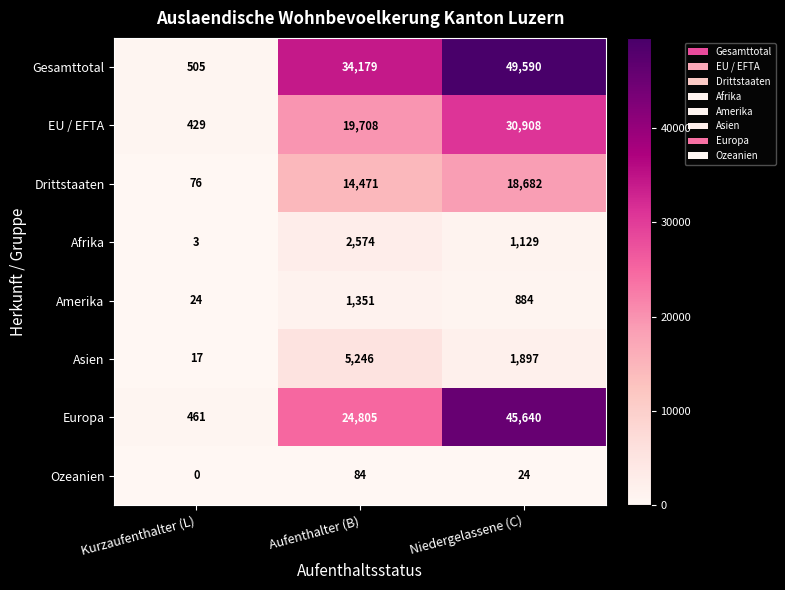

Rank the series by their maximum value, from lowest to highest.

Ozeanien, Amerika, Afrika, Asien, Drittstaaten, EU / EFTA, Europa, Gesamttotal